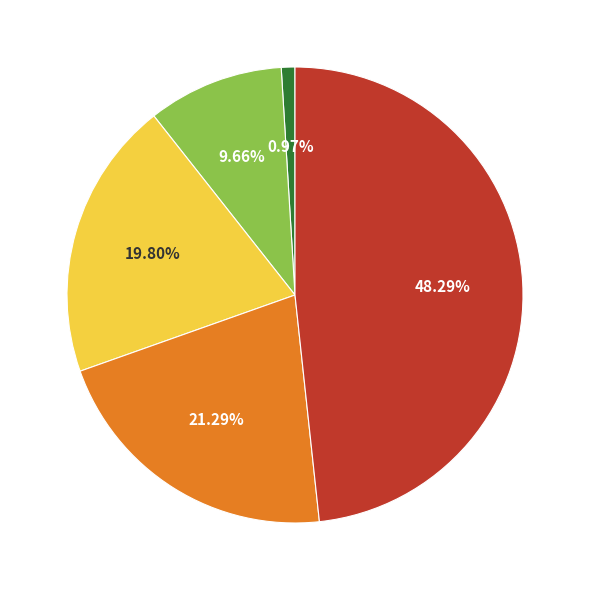

Does any single category account for the majority?

No